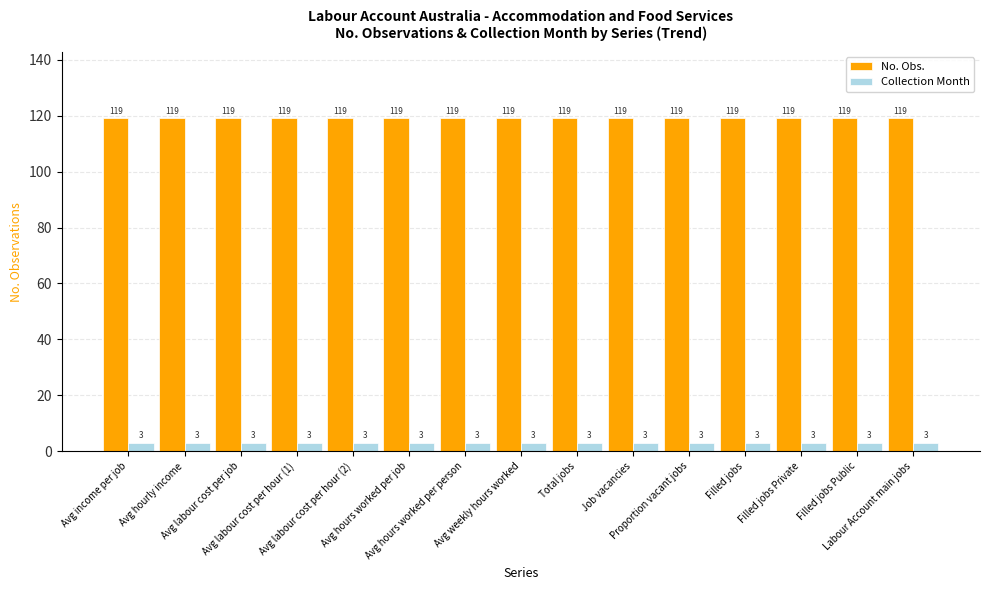

What position from the right is Avg labour cost per job?

13